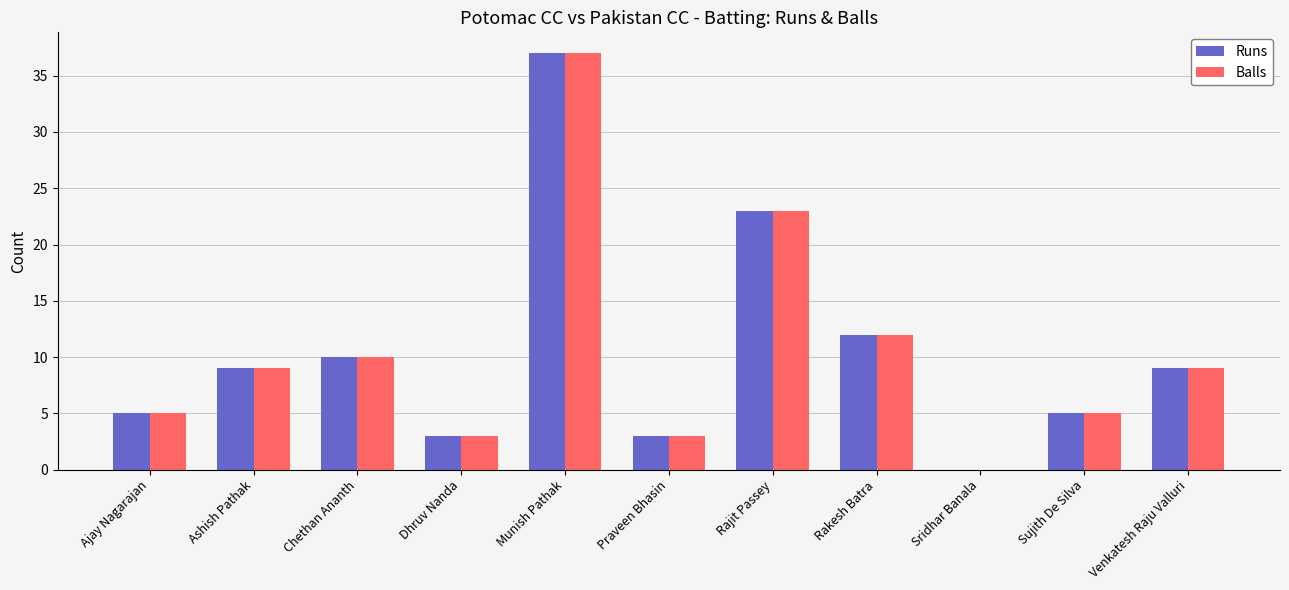

What is the total value across all series at Rajit Passey?

46